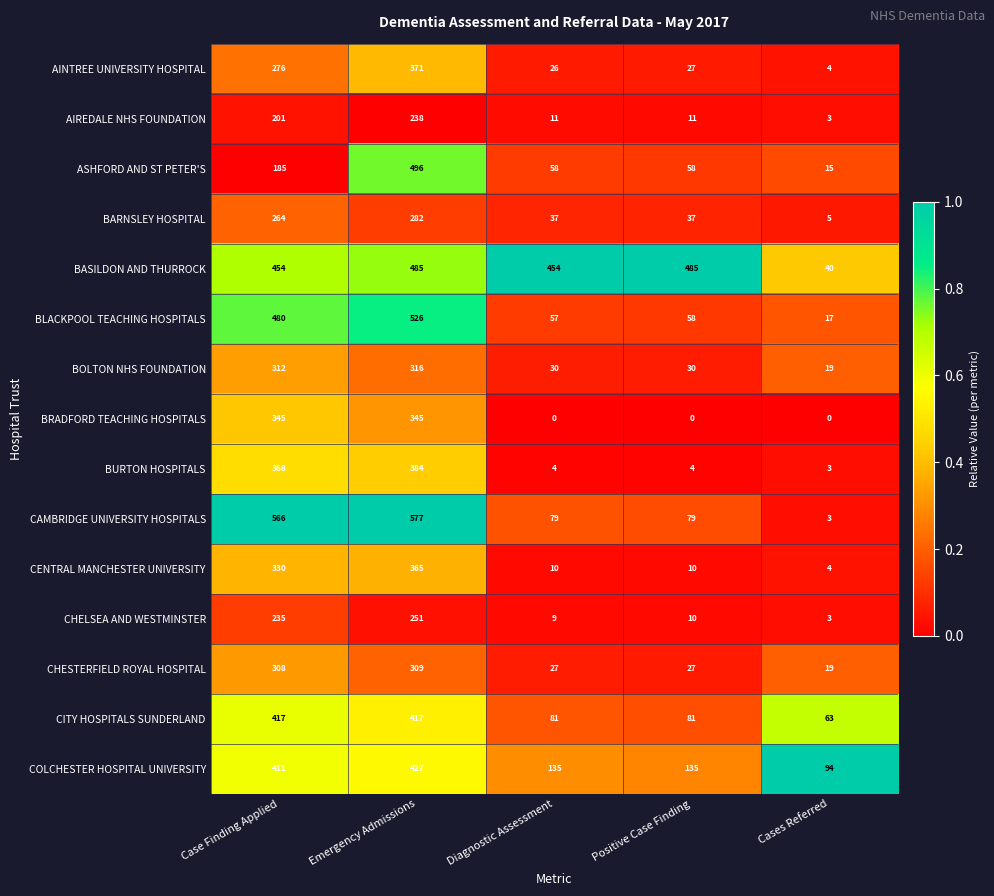

What is the greatest value displayed?

577